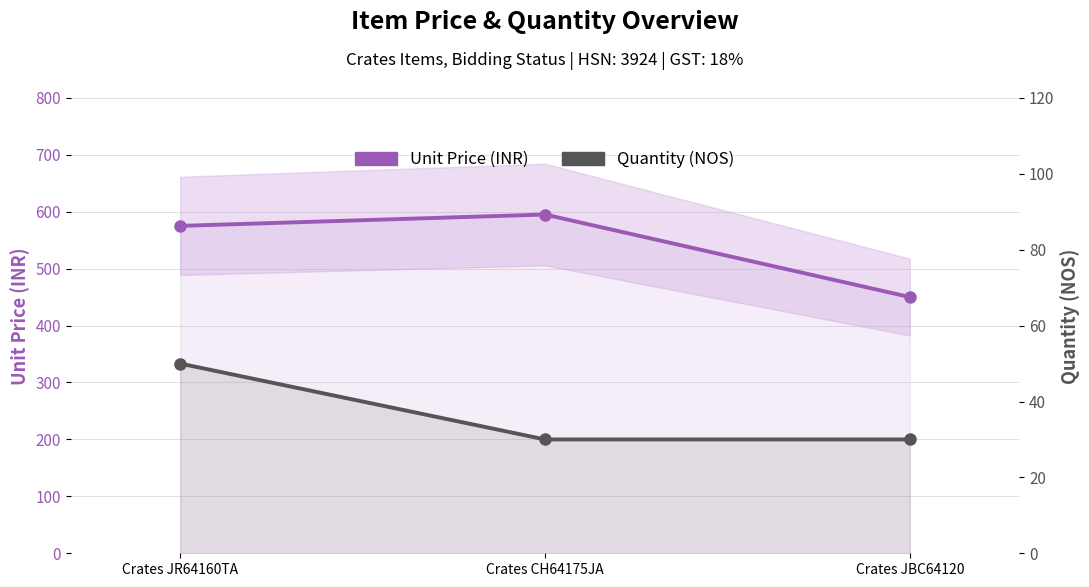

Where is Quantity (NOS) nearest to the value 40?

Crates JR64160TA